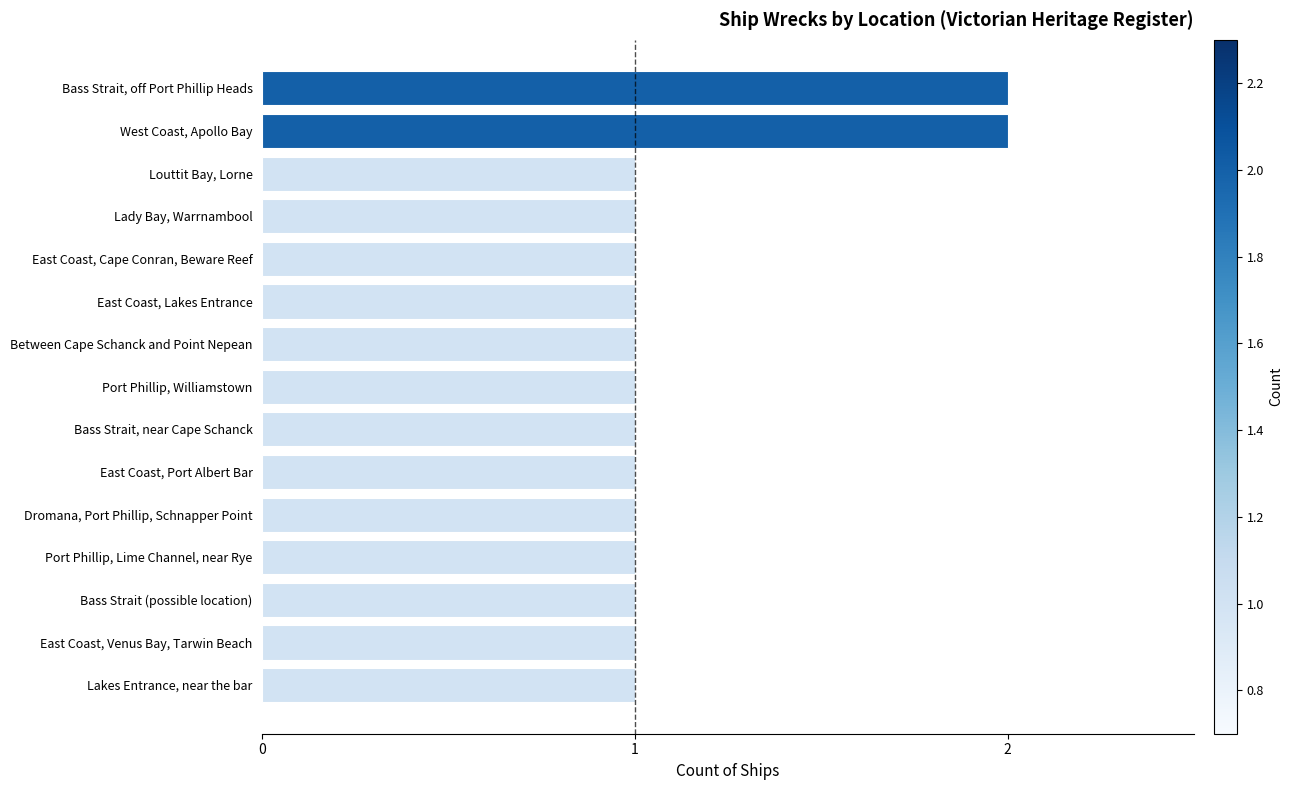

What is the change in value from Louttit Bay, Lorne to West Coast, Apollo Bay?

+1